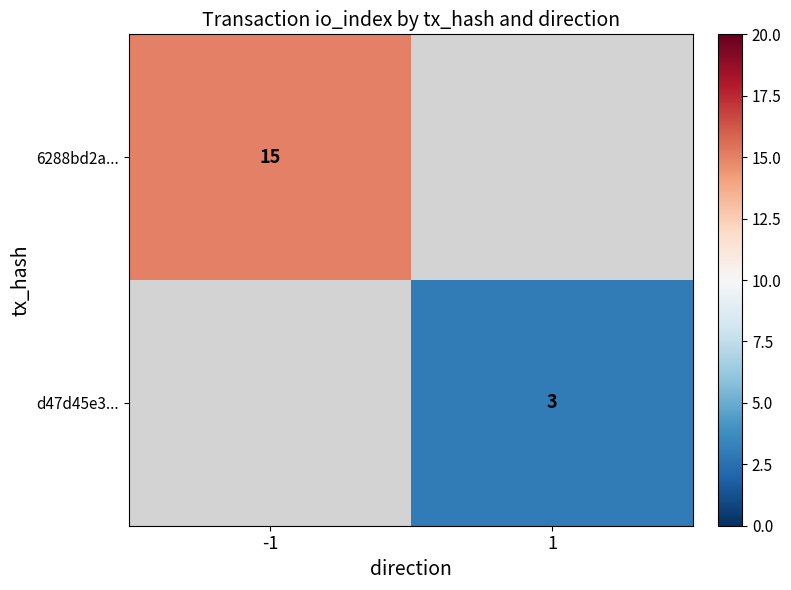

How many distinct data groups are displayed?

2